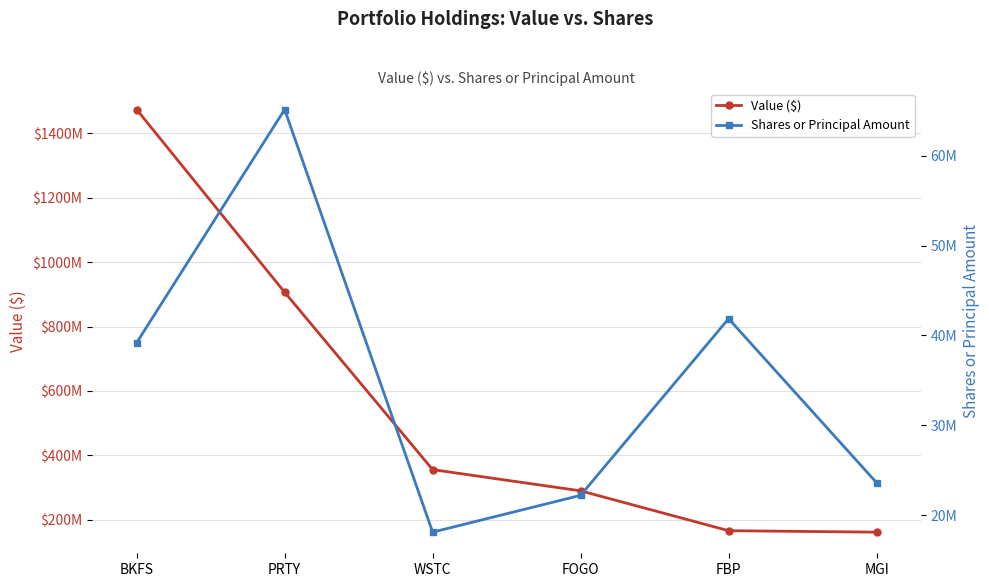

Reading left to right, transcribe all the data shown in this chart.

Value ($): 1473716000	906347000	355831000	289920000	166207000	161692000
Shares or Principal Amount: 39194569	65157952	18099239	22199092	41865676	23604607